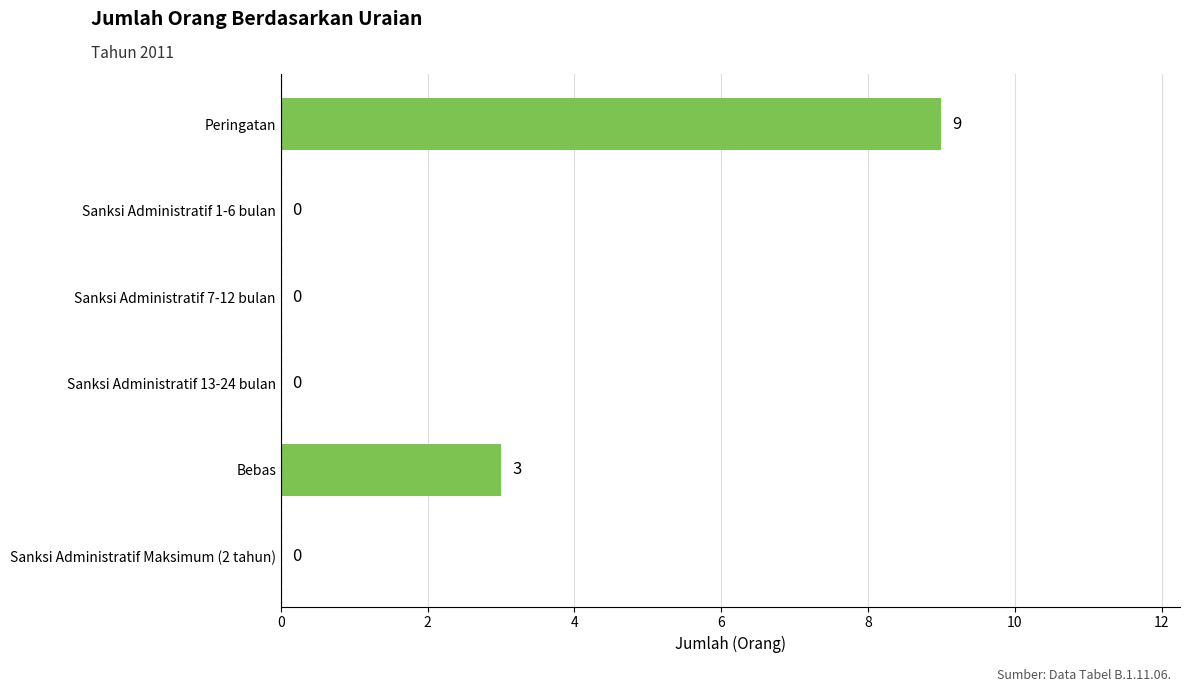

The chart shows a value of 0 at Sanksi Administratif Maksimum (2 tahun). True or false?

True